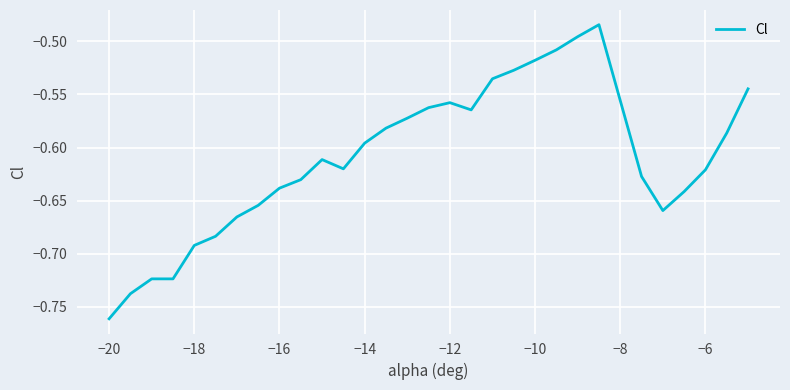

What is the difference between the maximum and minimum values?

0.3